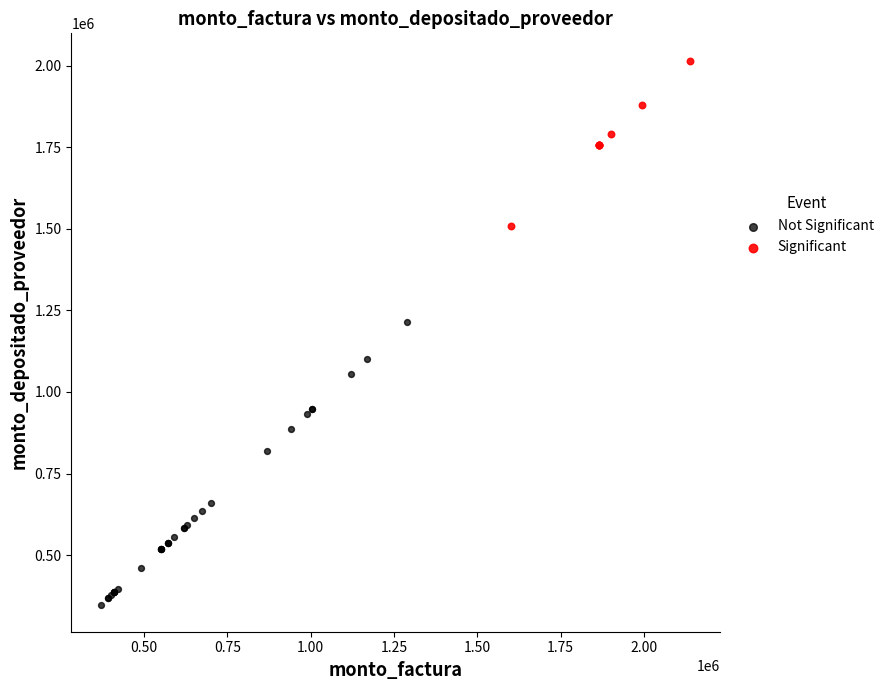

Which series reaches the maximum Y coordinate?

Significant